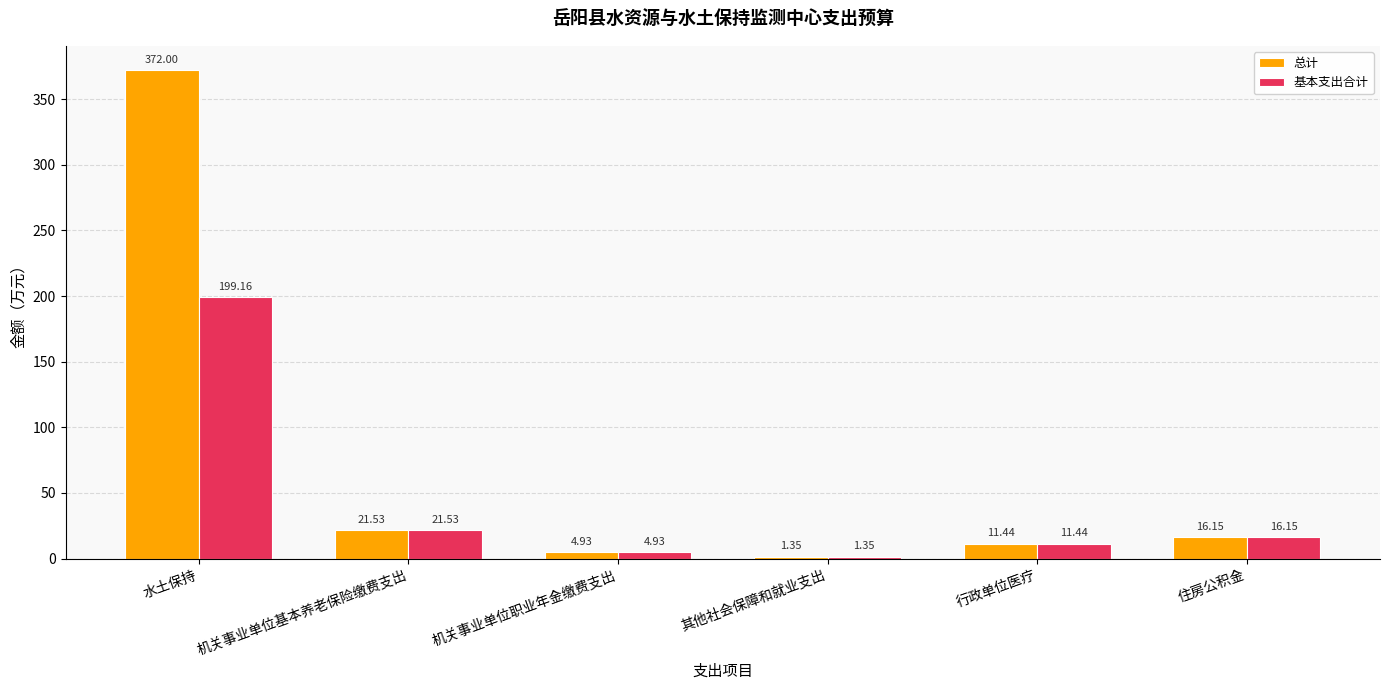

List the series in order of their peak value, lowest first.

基本支出合计, 总计